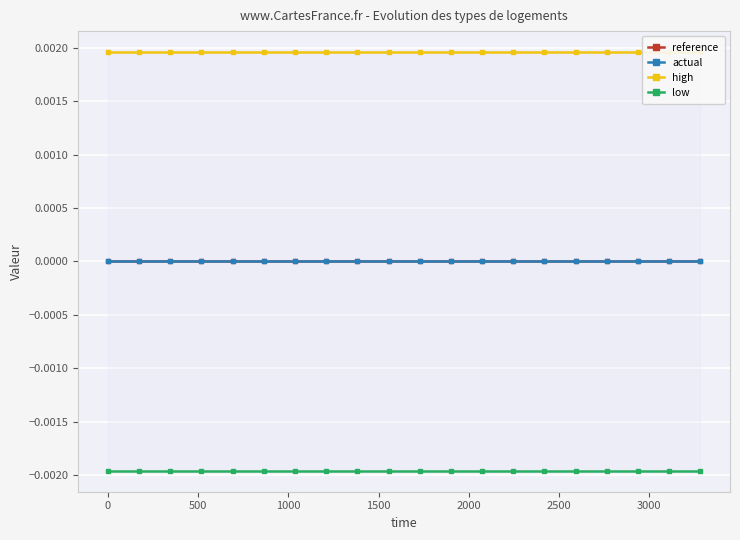

How many high values are between 0 and 1?

20